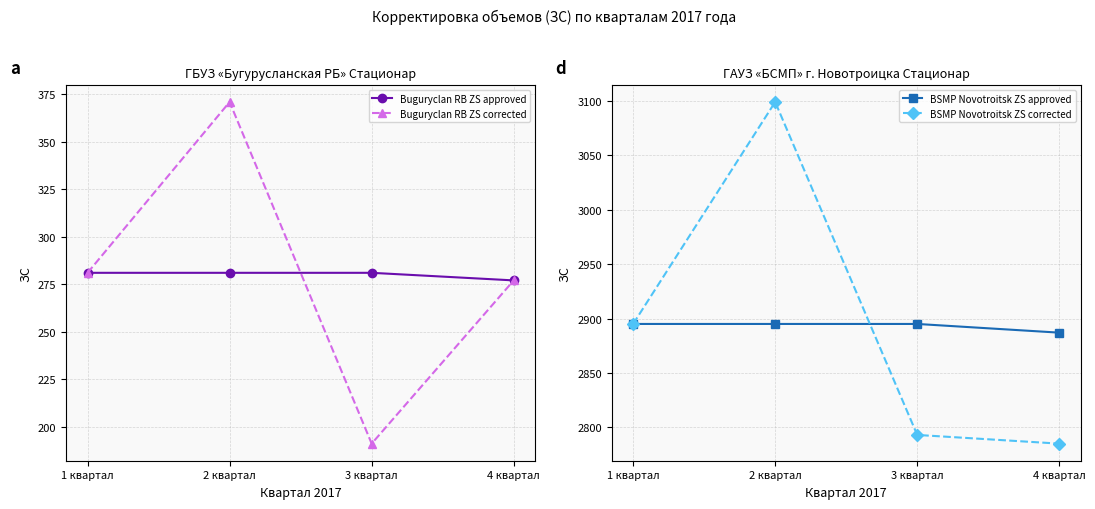

What is the spread (max minus min) of values at 4 квартал?

2610